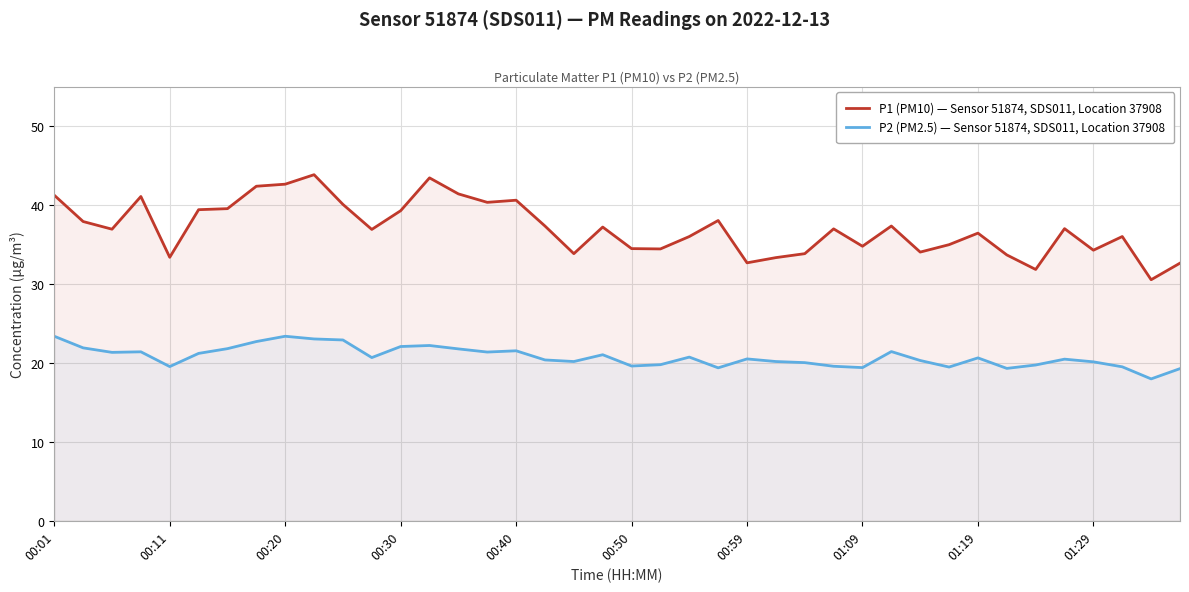

How many series are shown in this chart?

2